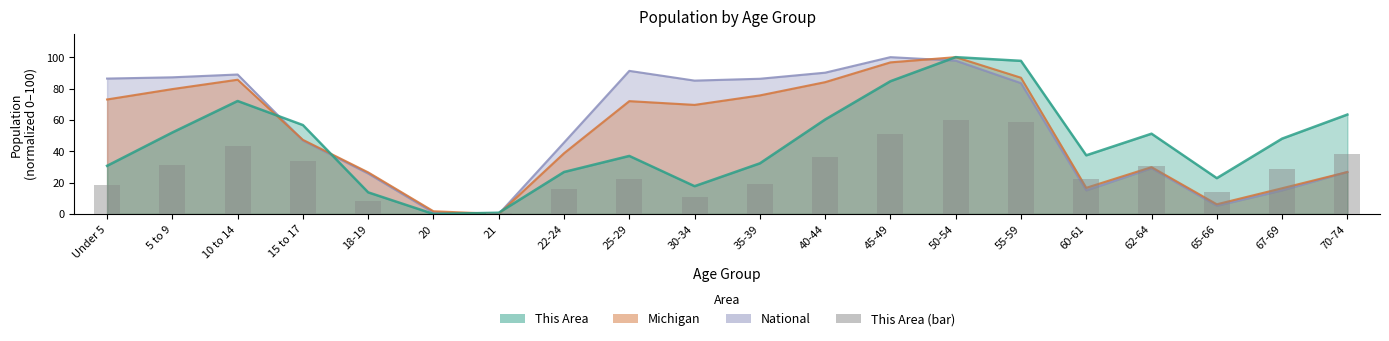

Count the number of values greater than 28.

10